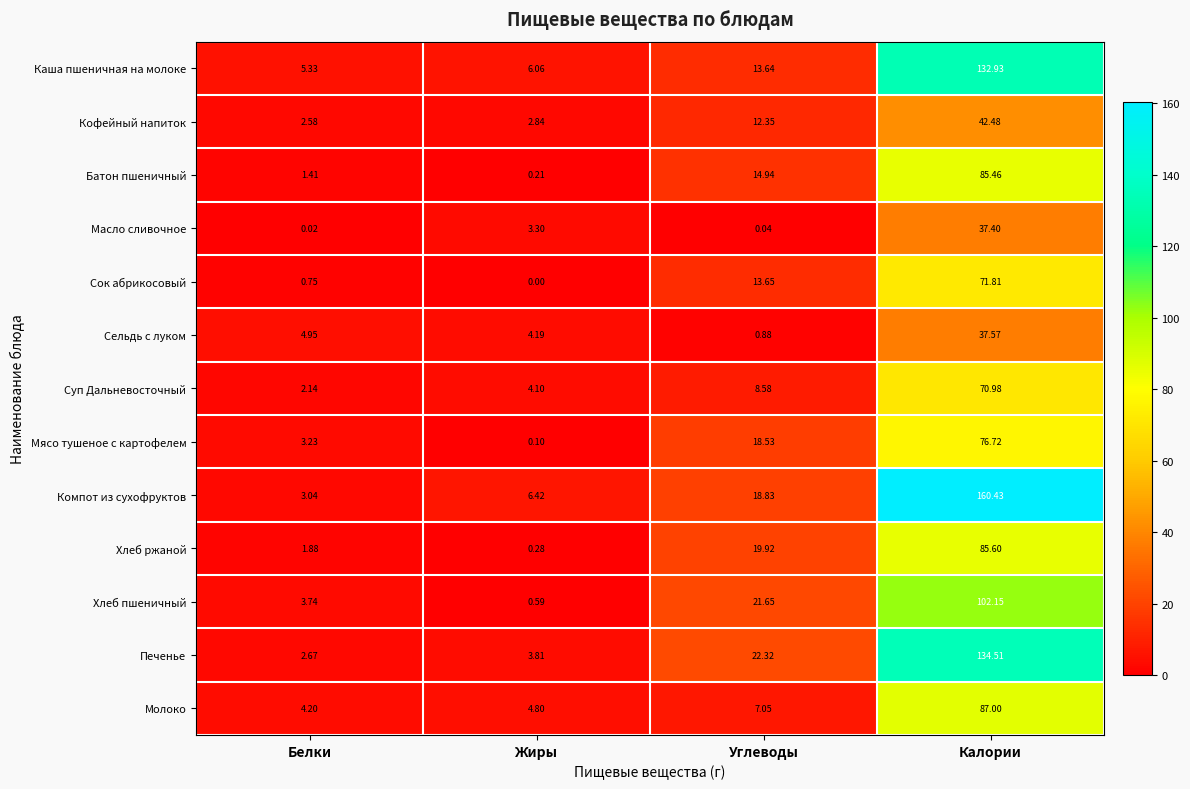

Which category has the lowest value across all series?

Жиры